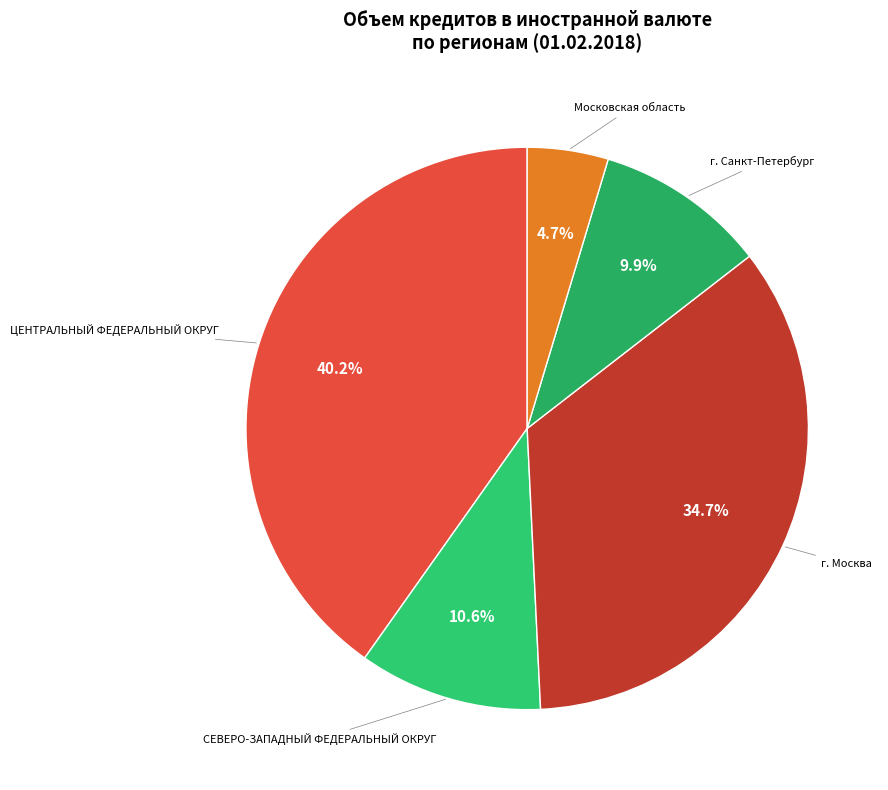

Which category has the smallest portion of the pie?

Московская область